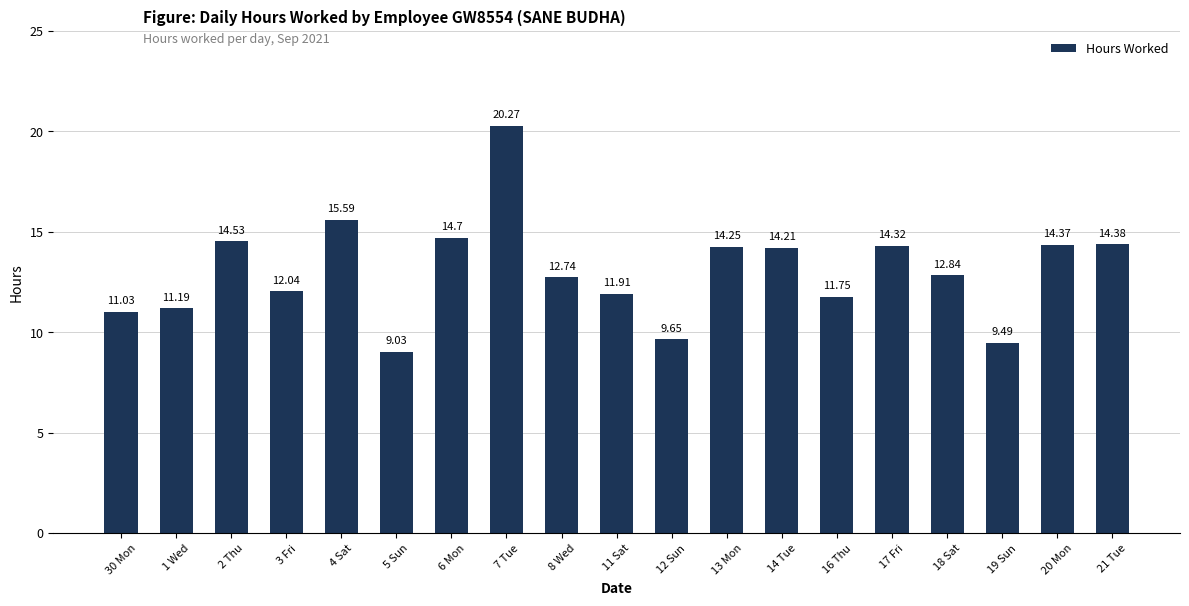

What is the change in value from 1 Wed to 4 Sat?

+4.4